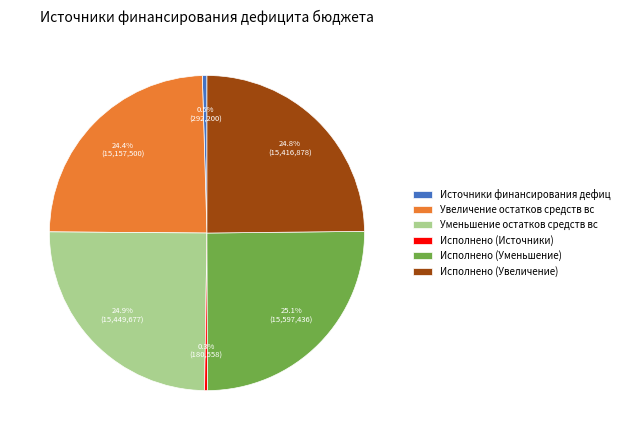

What is the ratio of the value at Уменьшение остатков средств вс to the value at Исполнено (Уменьшение)?

1.0